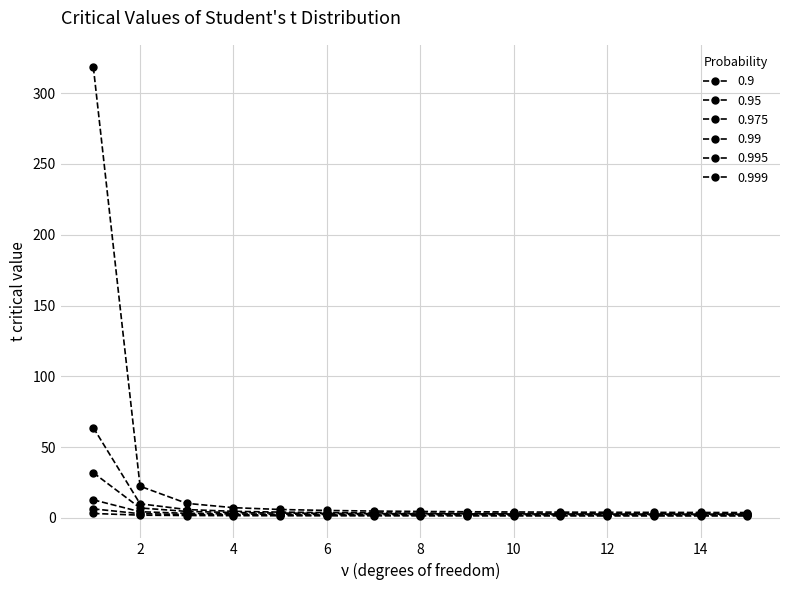

Which category has the highest value in the 0.999 series?

1